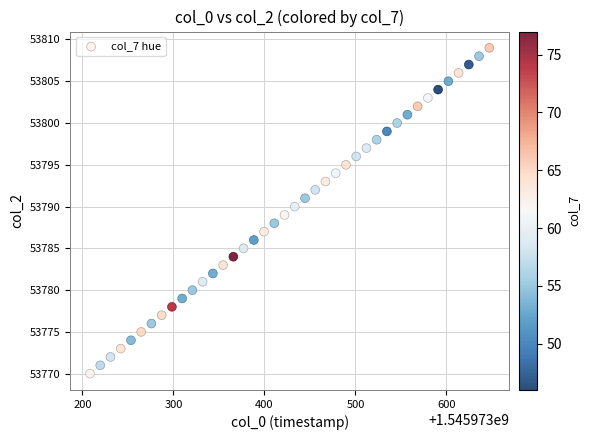

What is the range of Y values (max minus min)?

39